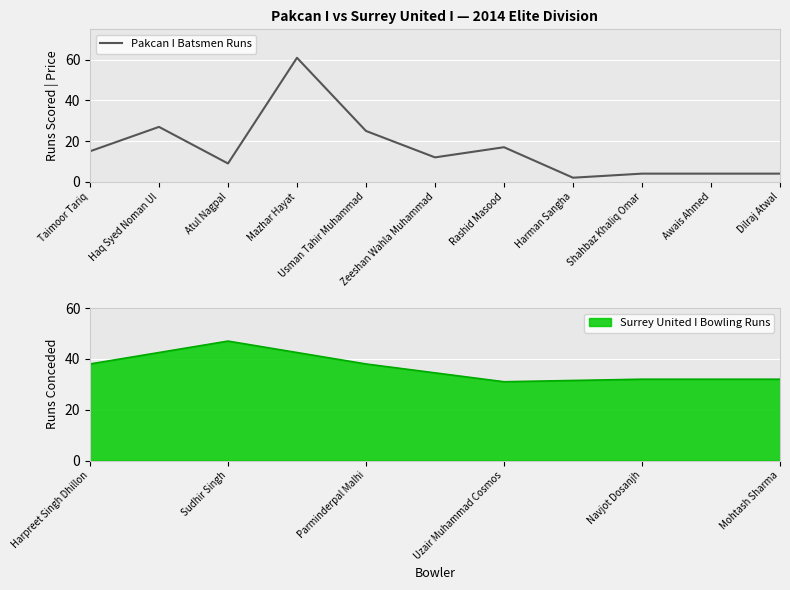

True or false: Surrey United I Bowling Runs has a value of 31 at Uzair Muhammad Cosmos.

True